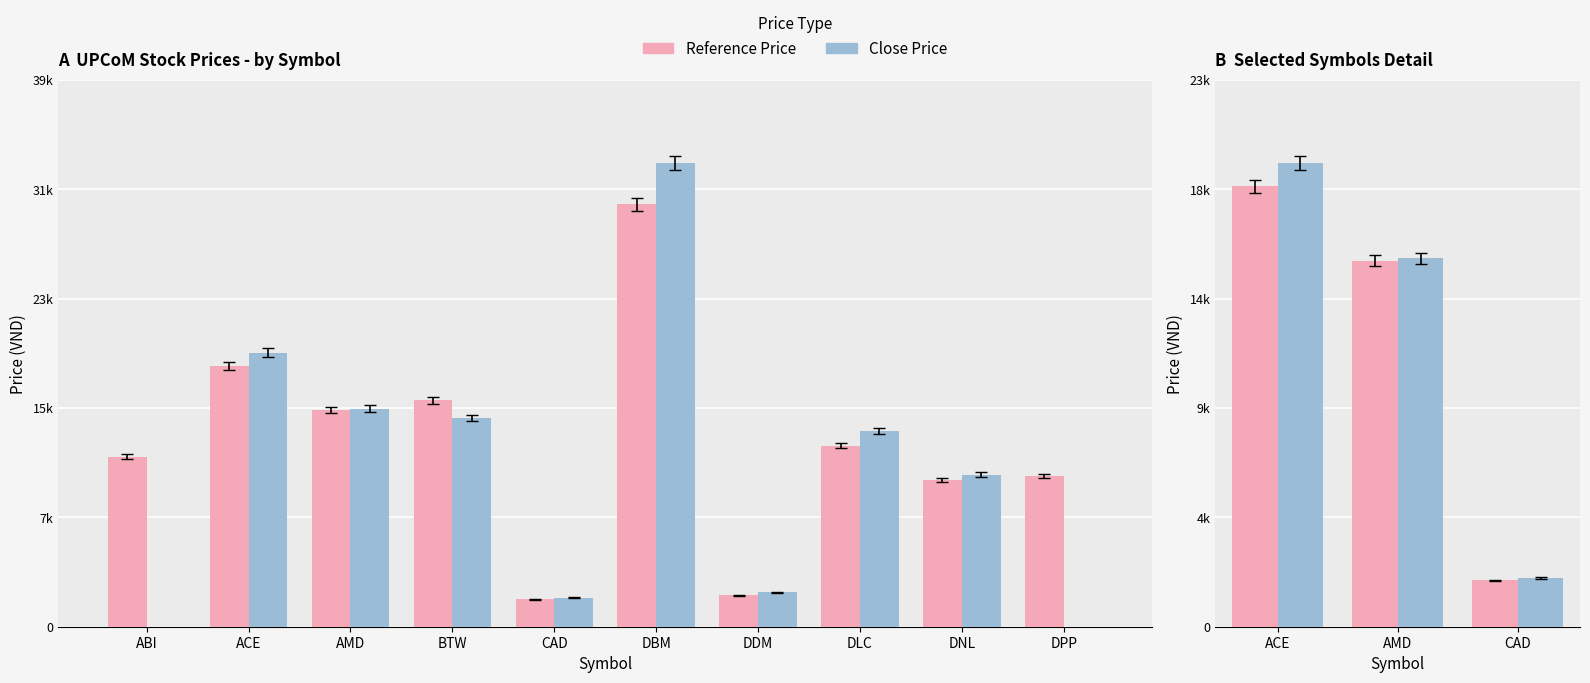

Does the chart contain stacked bars?

No